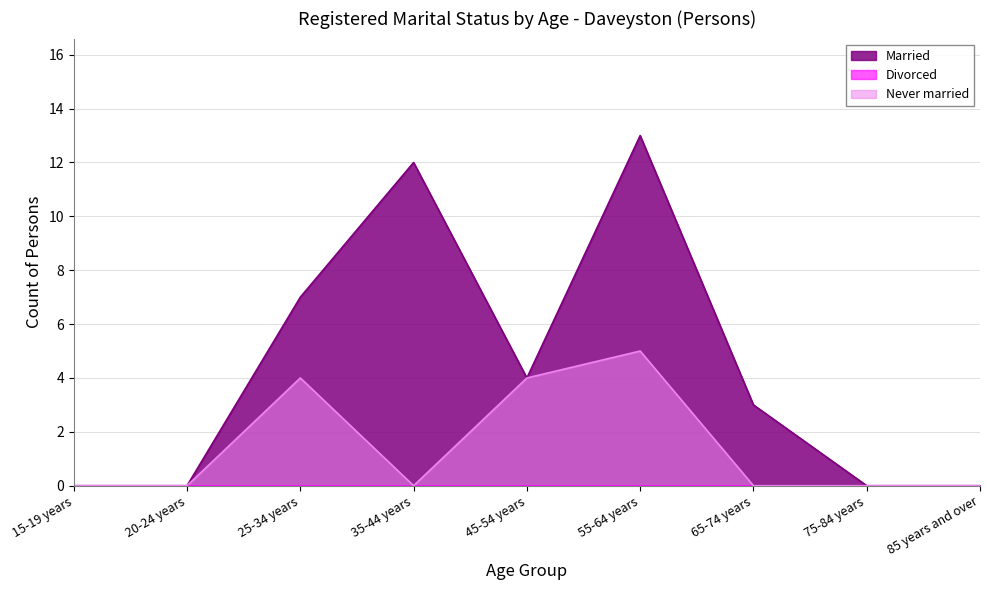

What is the difference between the highest and lowest values at 25-34 years?

7